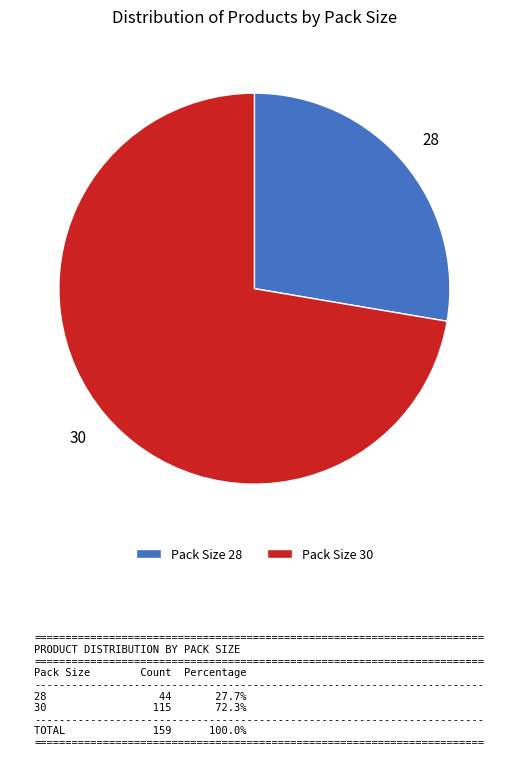

Is it true that Pack Size 30 is 72% of the pie?

True